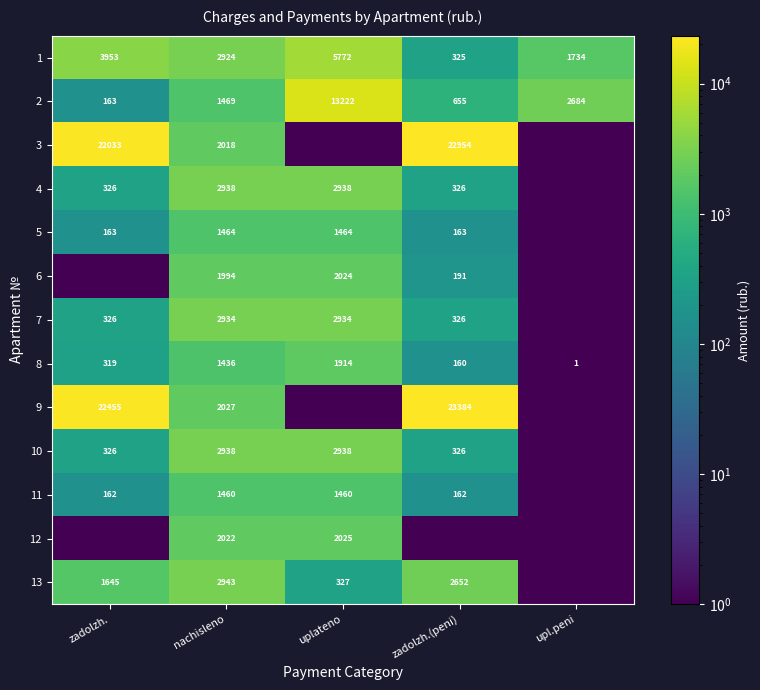

What is the sum of the 1 values at zadolzh.(peni) and zadolzh.?

4278.0